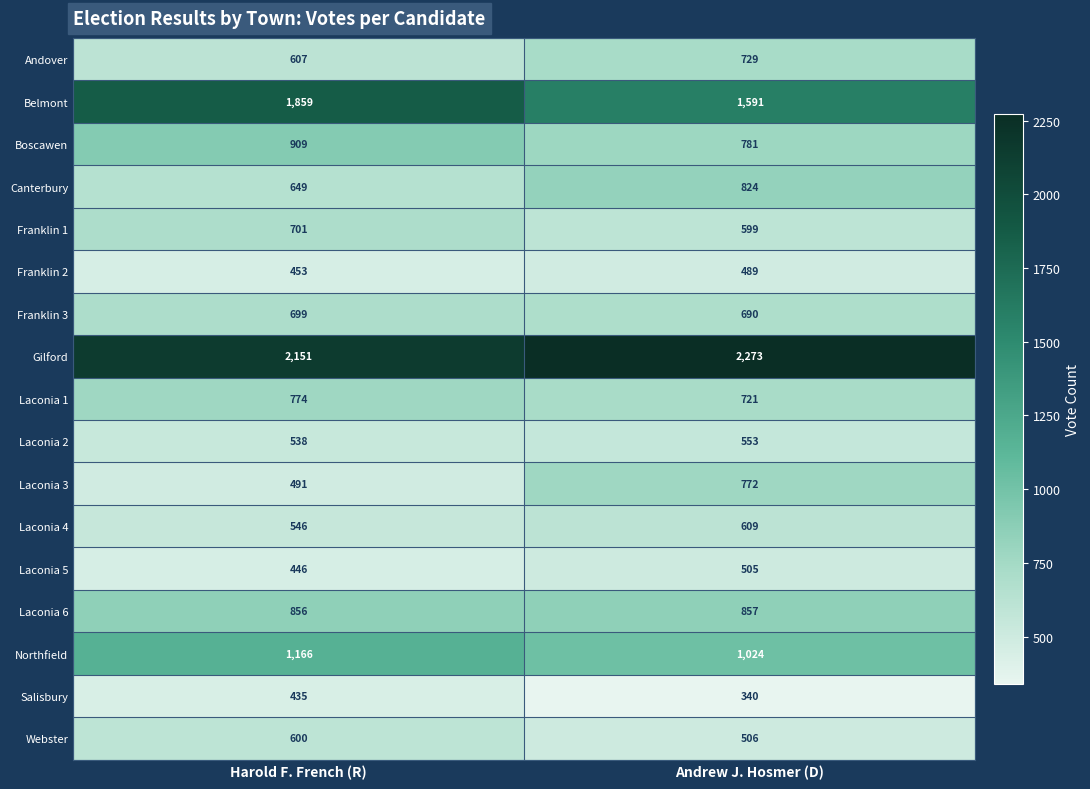

What is the difference between the highest and lowest values at Andrew J. Hosmer (D)?

1933